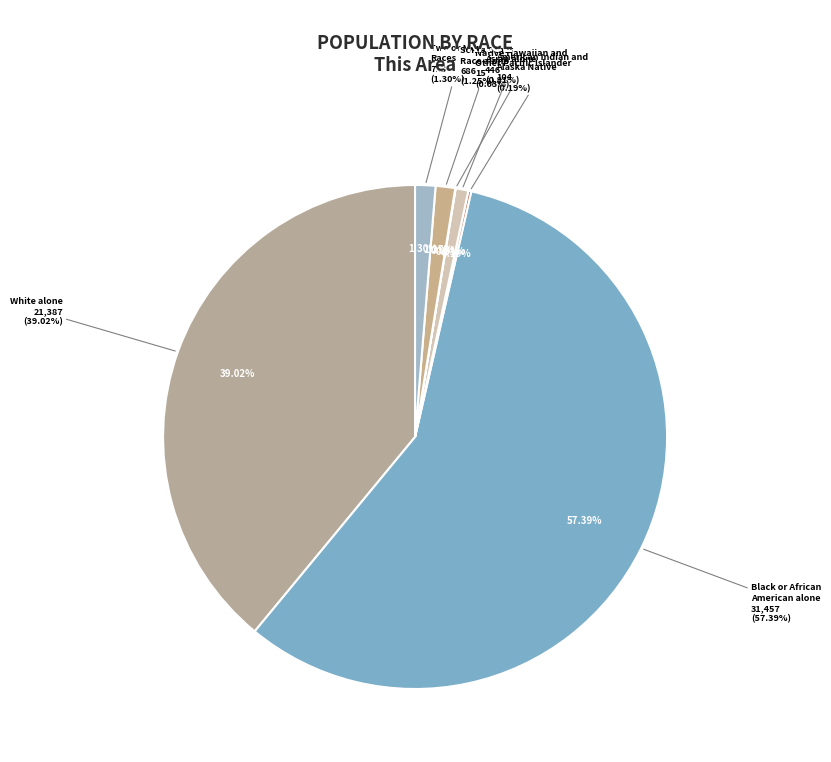

What is the change in value from White alone to Black or African
American alone?

+10070